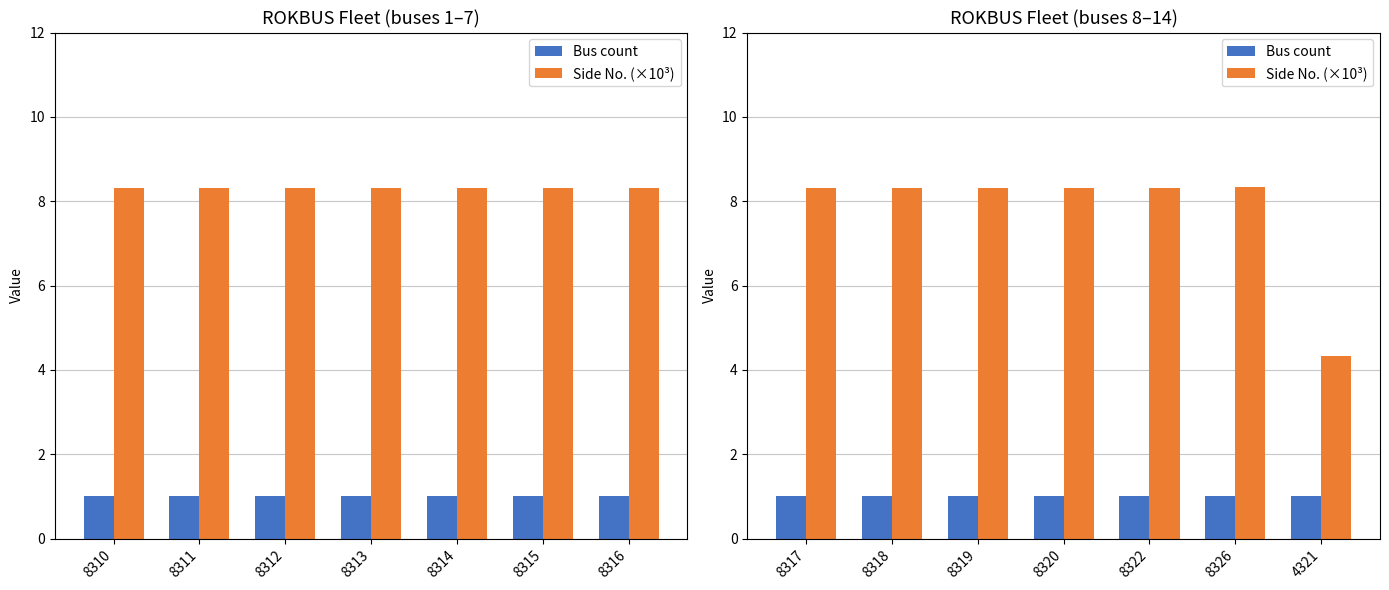

At which label does Side No. (×10³) first exceed 8?

8317